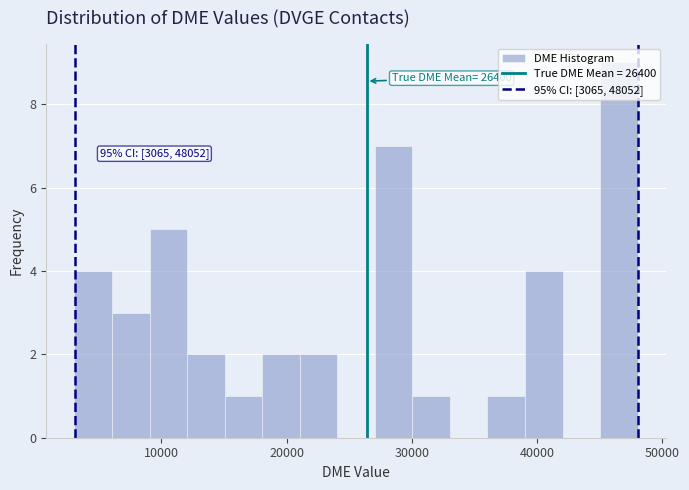

Around what value on the x-axis is the tallest bar? Give the approximate position of its centre, as read against the axis.

47000